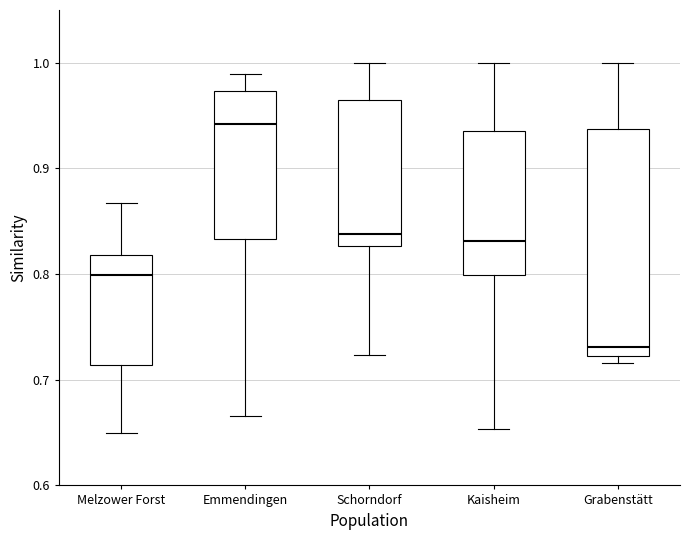

Reading left to right, transcribe this box plot: for each box, give where its median line is, the range the box spans, and where its two whiskers end, as read against the y-axis. The values are not printed on the chart, so give them approximately, as read against the axis.

Melzower Forst: median 0.80, box 0.71 to 0.82, whiskers 0.65 to 0.87
Emmendingen: median 0.94, box 0.83 to 0.97, whiskers 0.67 to 0.99
Schorndorf: median 0.84, box 0.83 to 0.97, whiskers 0.72 to 1.00
Kaisheim: median 0.83, box 0.80 to 0.94, whiskers 0.65 to 1.00
Grabenstätt: median 0.73, box 0.72 to 0.94, whiskers 0.72 (just below the box's lower edge) to 1.00